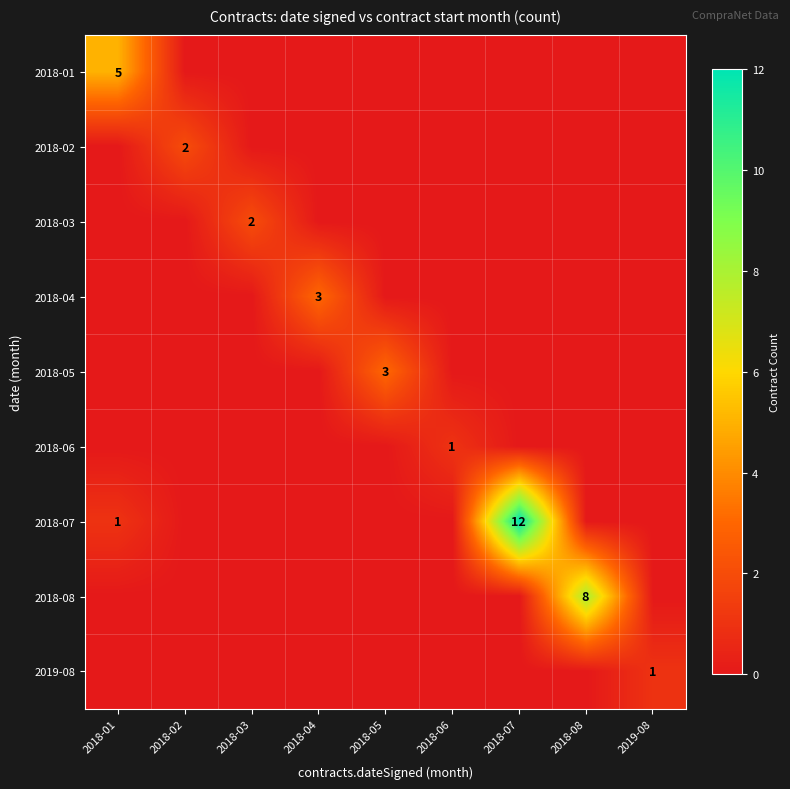

Is the value of 2019-08 at 2019-08 greater than the value of 2018-08 at 2018-08?

No